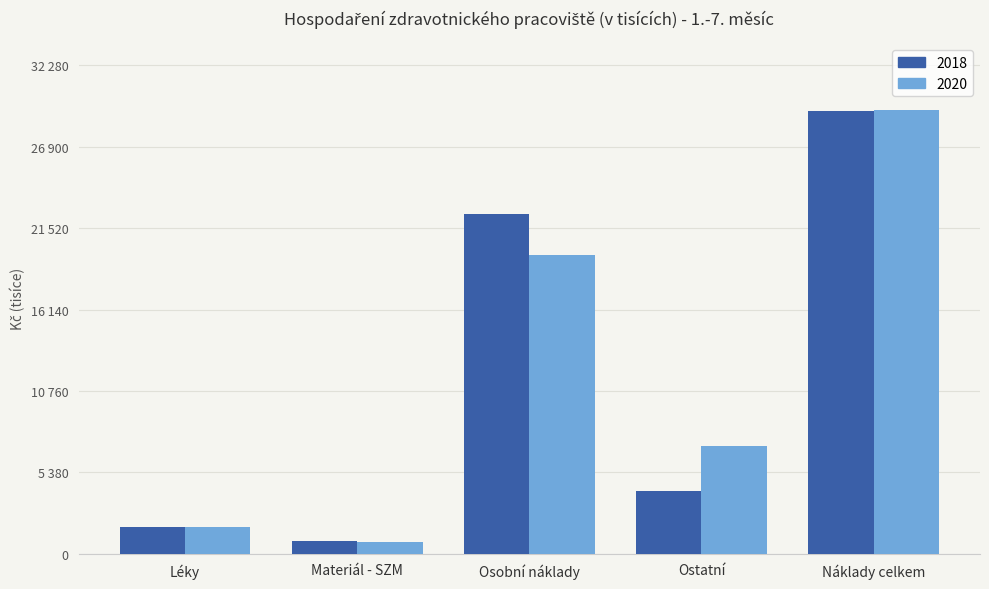

Which label corresponds to the largest value in the chart?

Náklady celkem